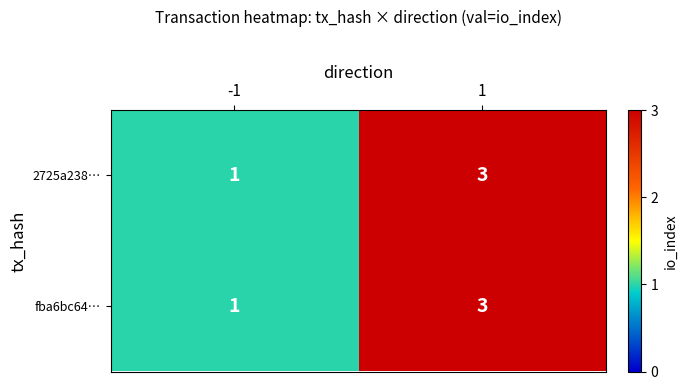

Count the number of categories in the chart.

2